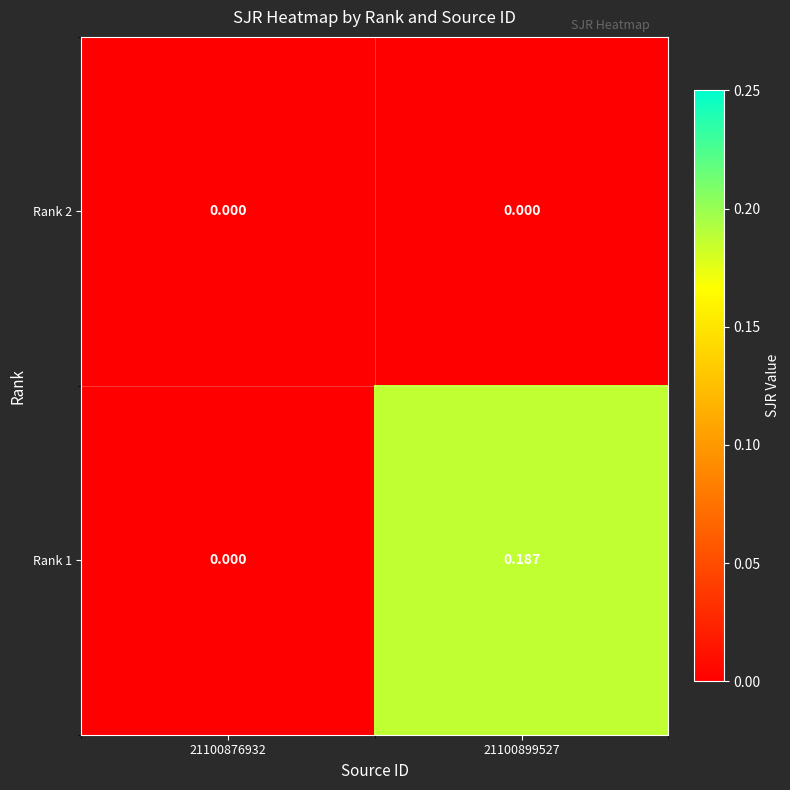

How many categories are shown in the chart?

2